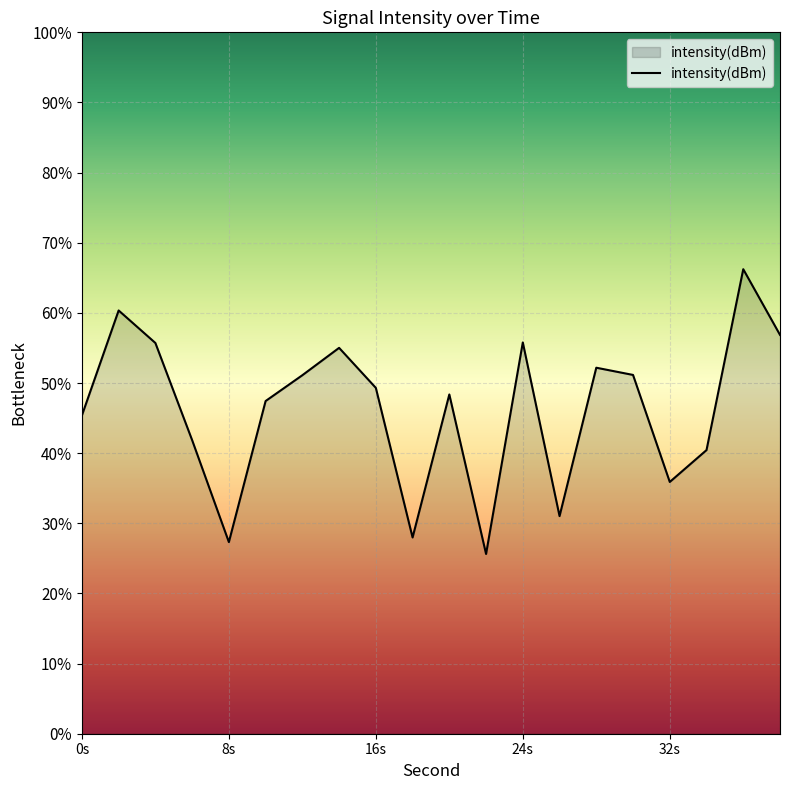

The chart shows a value of -83.5 at 7. True or false?

False